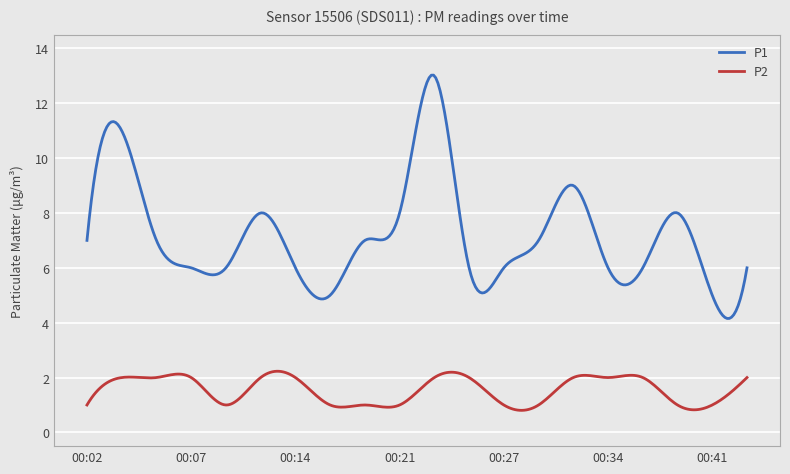

Which series has the largest total across all categories?

P1